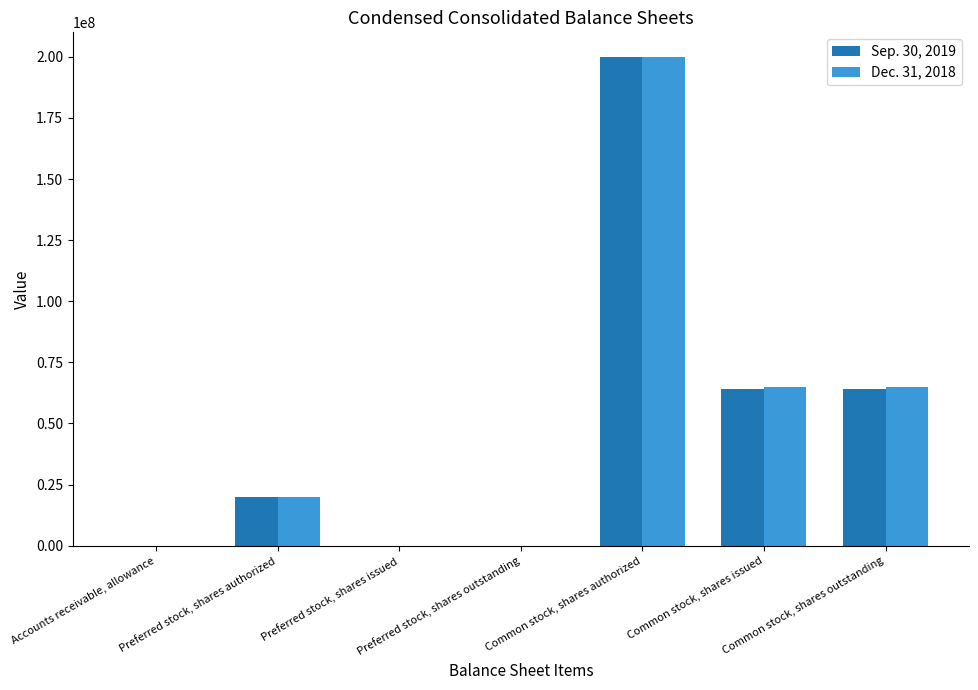

Are the bars grouped side by side (vs. stacked)?

Yes